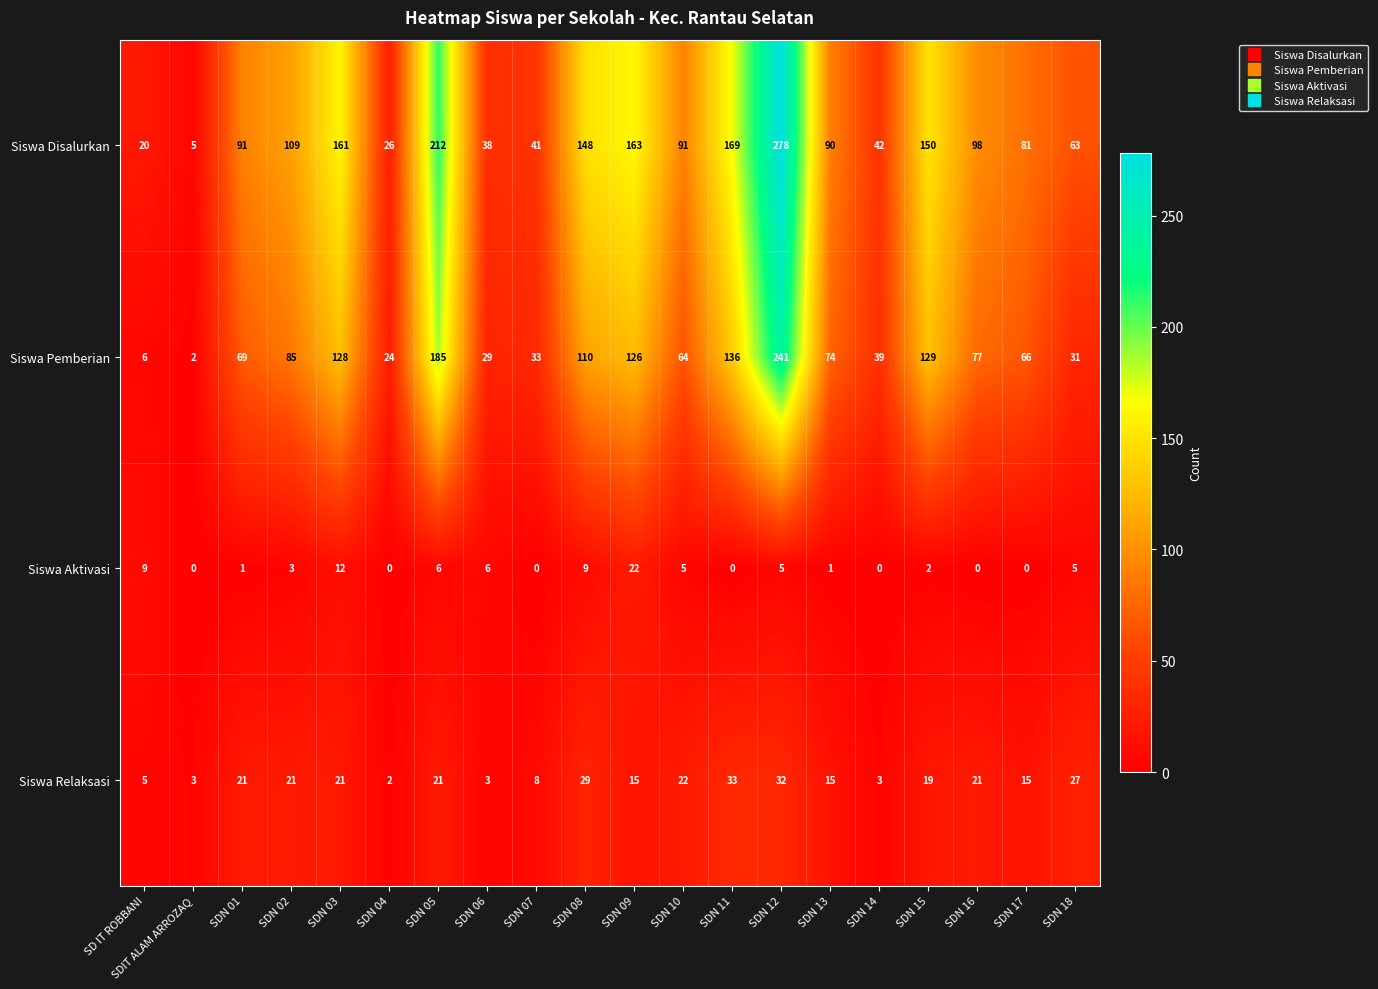

Is it true that Siswa Aktivasi equals 7 at SDN 03?

False